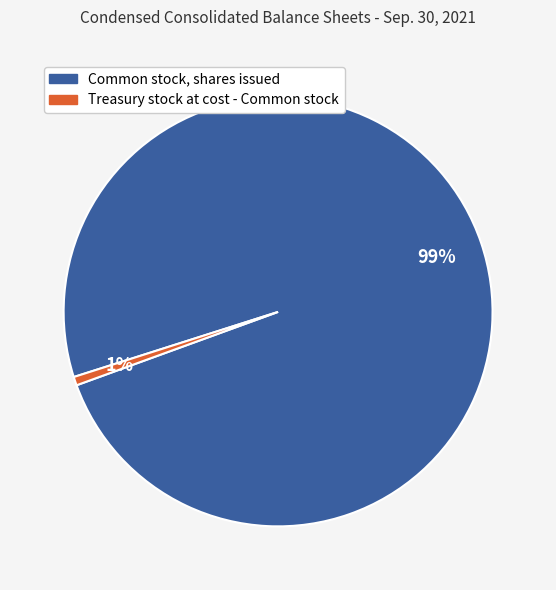

Which slice is the smallest?

Treasury stock at cost - Common stock